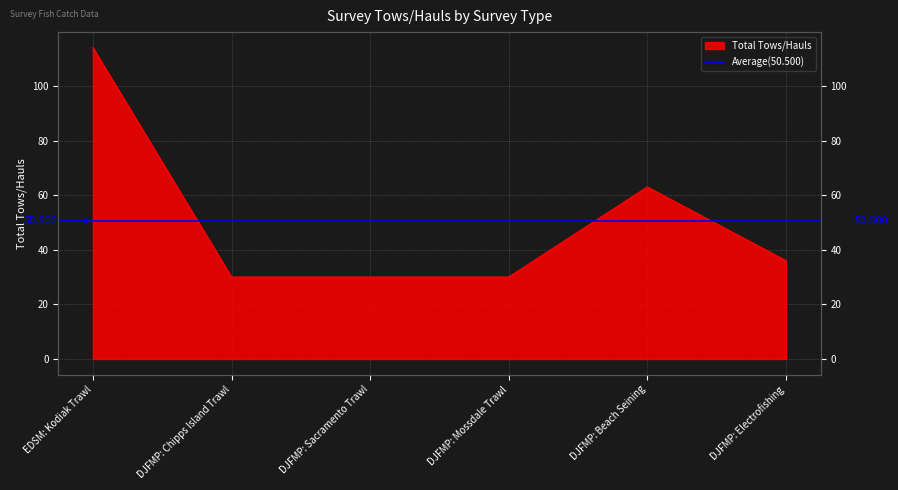

List the labels in order of value, smallest first.

DJFMP: Chipps Island Trawl, DJFMP: Sacramento Trawl, DJFMP: Mossdale Trawl, DJFMP: Electrofishing, DJFMP: Beach Seining, EDSM: Kodiak Trawl